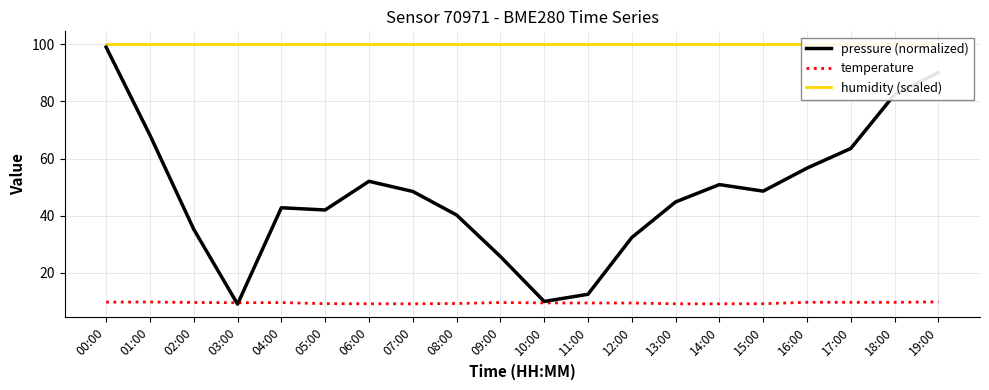

What is the difference between the second highest and second lowest values in the pressure (normalized) series?

80.2